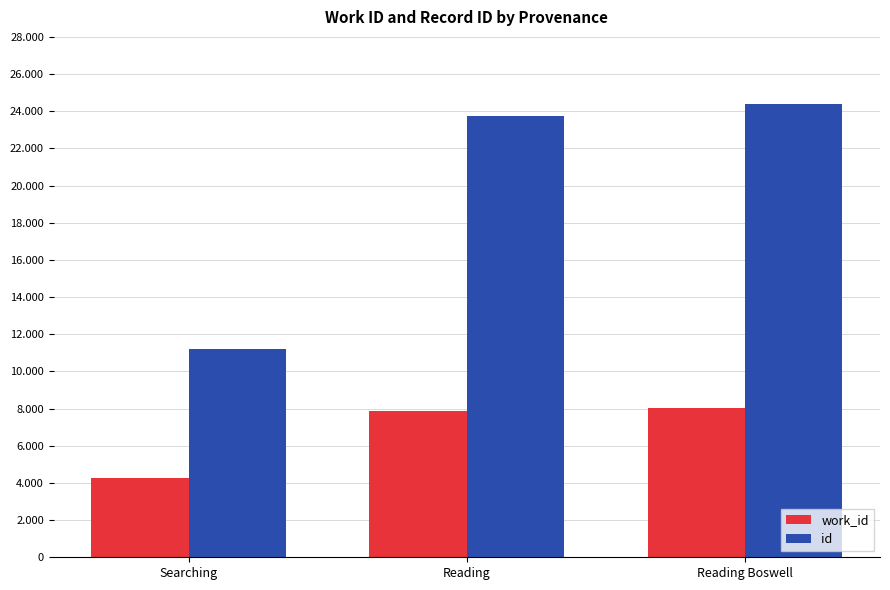

What is the total value across all series at Reading Boswell?

32394